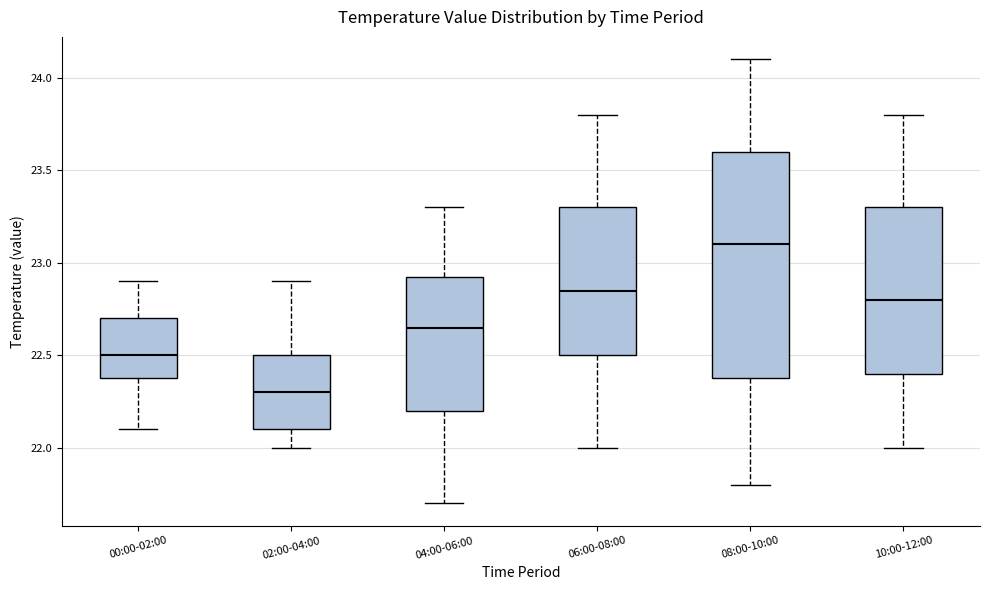

Reading left to right, read every box against the y-axis: the position of its median line, the range the box covers, and the ends of its whiskers. The values are not printed on the chart, so give them approximately, as read against the axis.

00:00-02:00: median 22.50, box 22.40 to 22.70, whiskers 22.10 to 22.90
02:00-04:00: median 22.30, box 22.10 to 22.50, whiskers 22.00 to 22.90
04:00-06:00: median 22.65, box 22.20 to 22.95, whiskers 21.70 to 23.30
06:00-08:00: median 22.85, box 22.50 to 23.30, whiskers 22.00 to 23.80
08:00-10:00: median 23.10, box 22.40 to 23.60, whiskers 21.80 to 24.10
10:00-12:00: median 22.80, box 22.40 to 23.30, whiskers 22.00 to 23.80